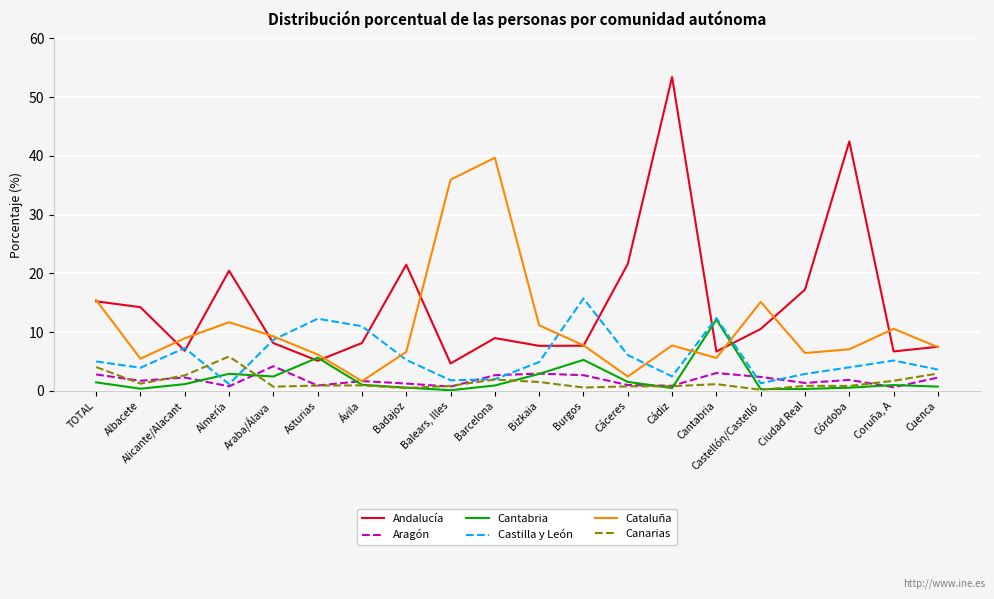

Which series has the largest range (max minus min)?

Andalucía